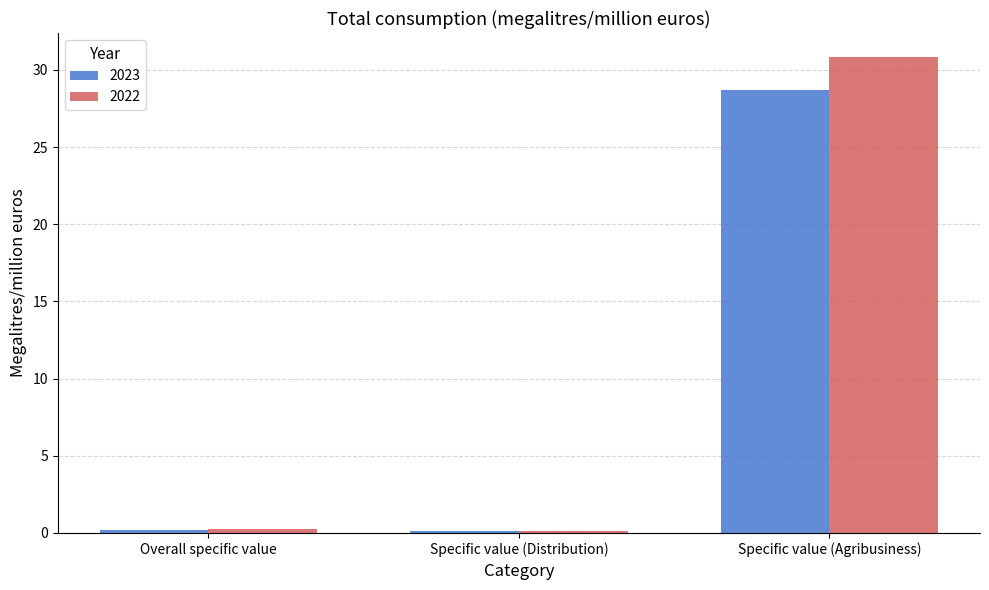

What is the sum of all 2022 values?

31.2